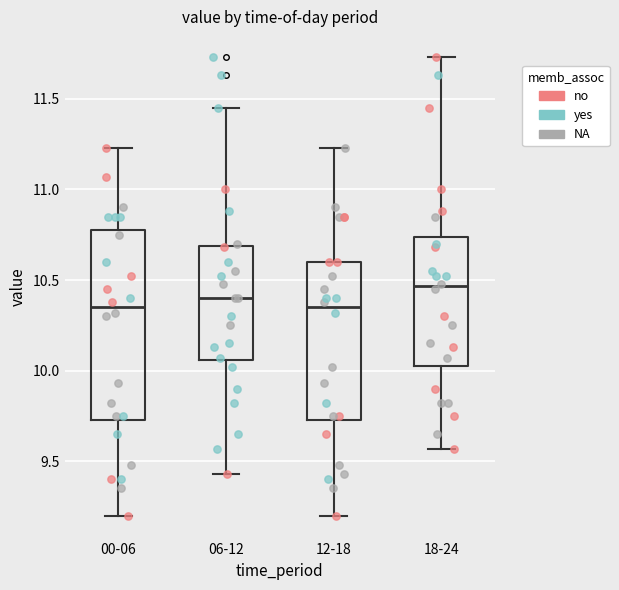

Reading left to right, read every box against the y-axis: the position of its median line, the range the box covers, and the ends of its whiskers. The values are not printed on the chart, so give them approximately, as read against the axis.

00-06: median 10.35, box 9.75 to 10.80, whiskers 9.20 to 11.25
06-12: median 10.40, box 10.05 to 10.70, whiskers 9.45 to 11.45
12-18: median 10.35, box 9.75 to 10.60, whiskers 9.20 to 11.25
18-24: median 10.45, box 10.05 to 10.75, whiskers 9.55 to 11.75